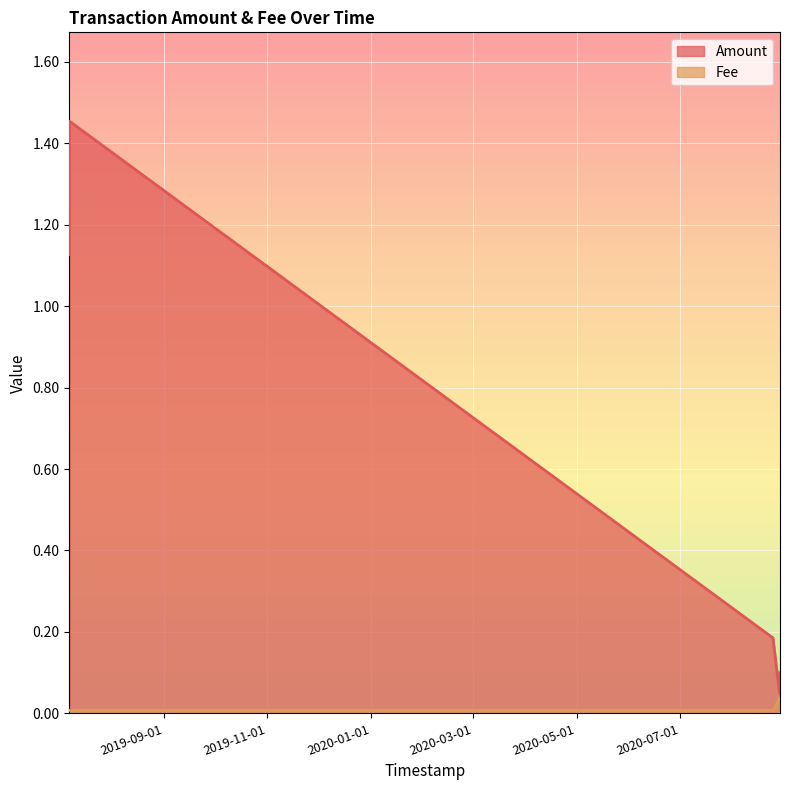

Rank the categories by value from highest to lowest.

2020-08-28 13:01:13, 2020-08-28 19:19:30, 2019-07-07 09:19:02, 2019-07-07 09:19:02, 2020-08-24 16:17:33